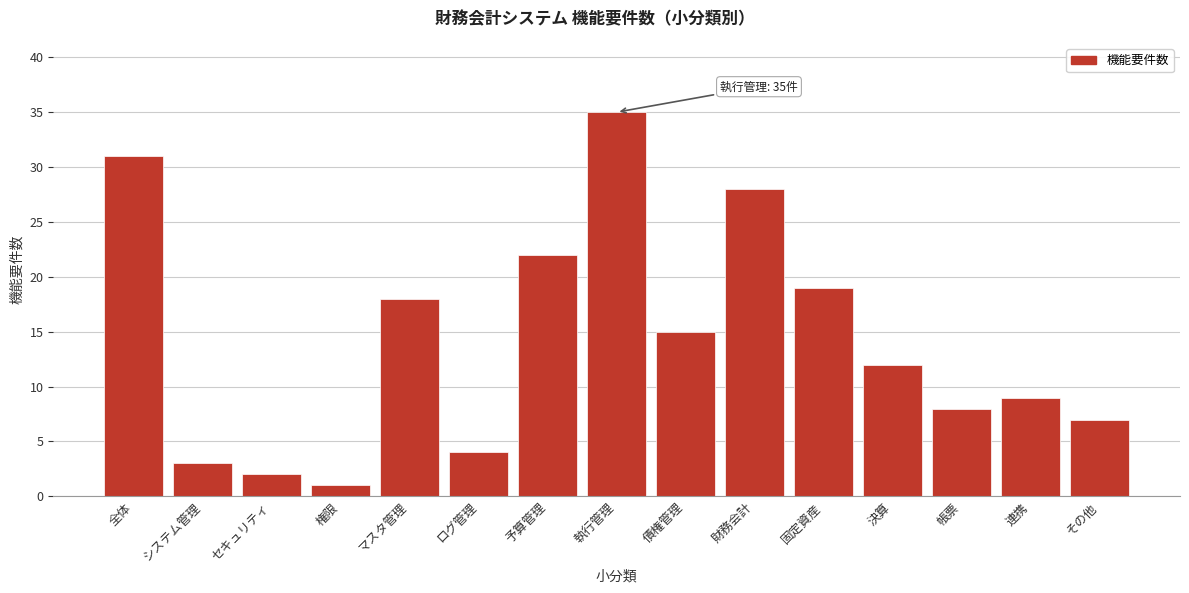

Reading left to right, extract all data points from this chart.

全体=31	システム管理=3	セキュリティ=2	権限=1	マスタ管理=18	ログ管理=4	予算管理=22	執行管理=35	債権管理=15	財務会計=28	固定資産=19	決算=12	帳票=8	連携=9	その他=7